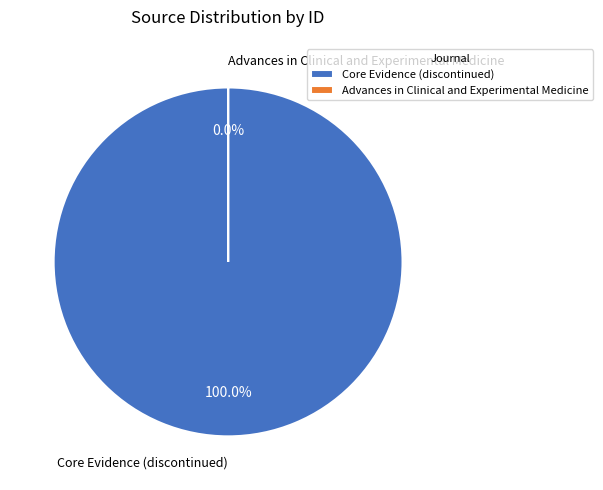

Which slice represents more than half of the pie?

Core Evidence (discontinued)